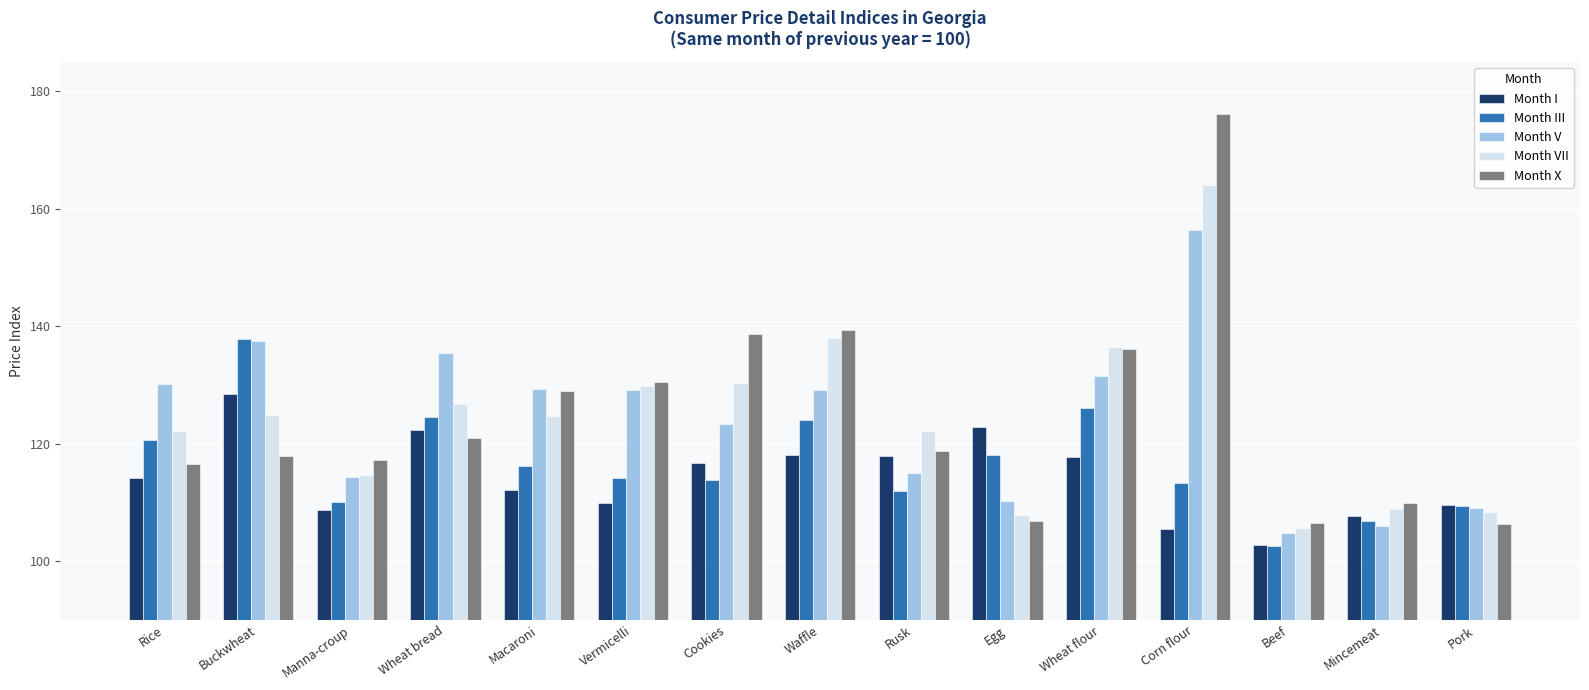

What is the label of the 8th bar from the right?

Waffle